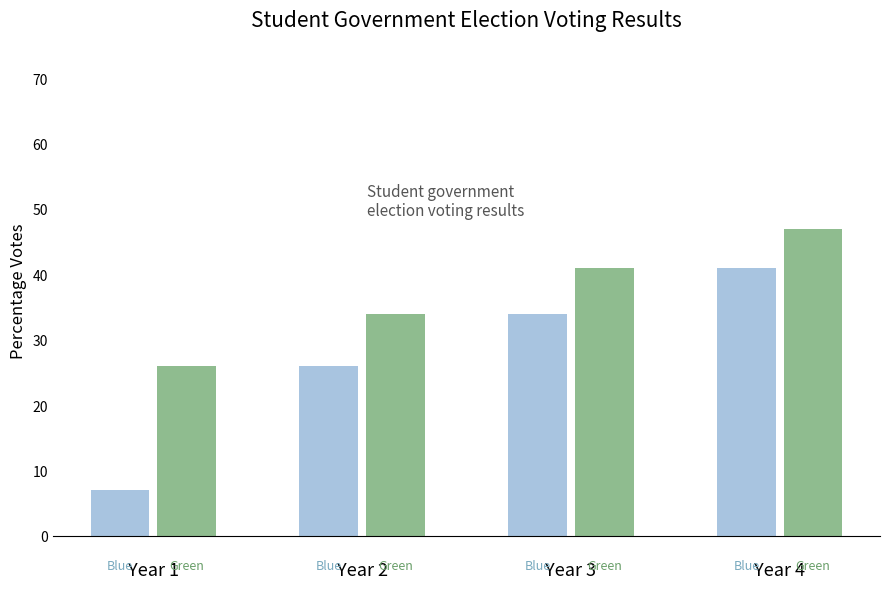

At which category is the sum across all series the highest?

Year 4